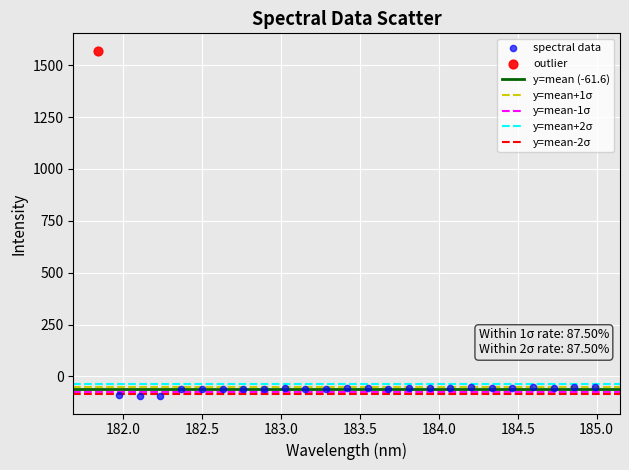

Which series contains the lowest Y value?

spectral data